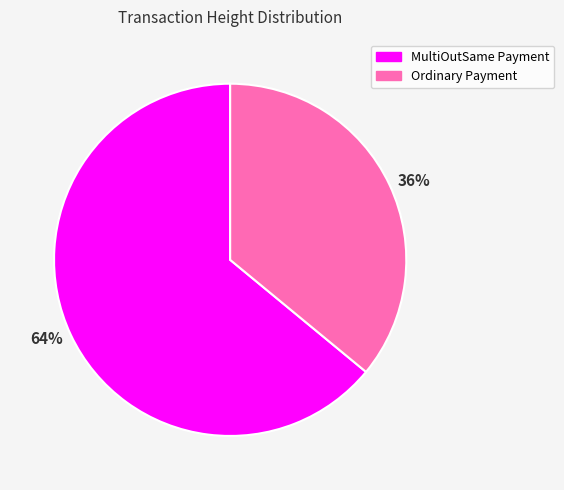

Which slice is the largest?

MultiOutSame Payment